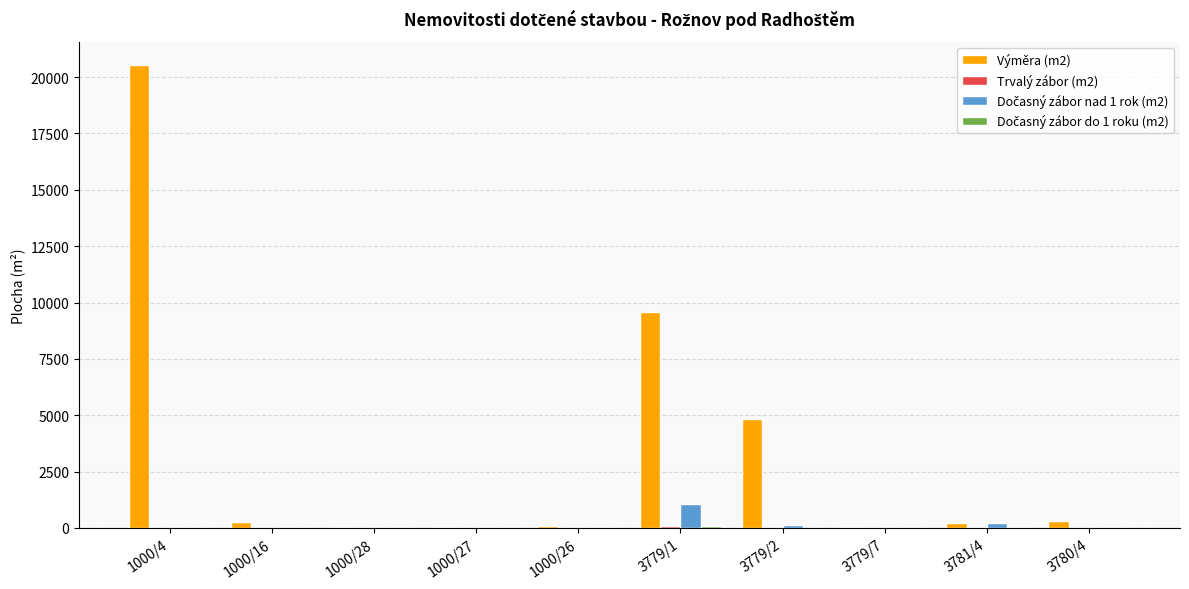

How many data points does each series have?

10